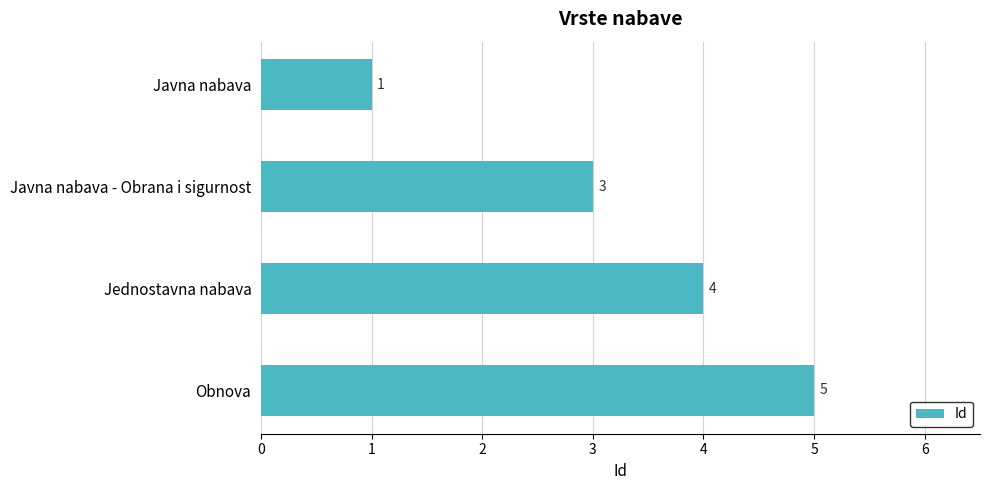

What position from the top is Obnova?

4